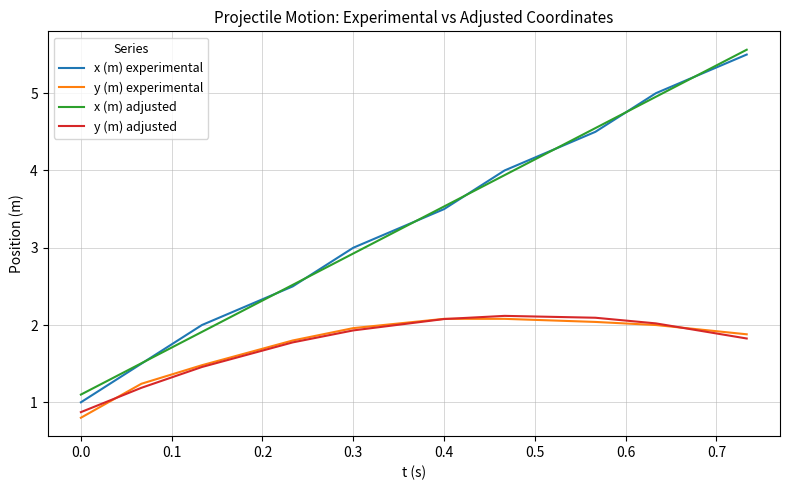

Which series has the largest range (max minus min)?

x (m) experimental